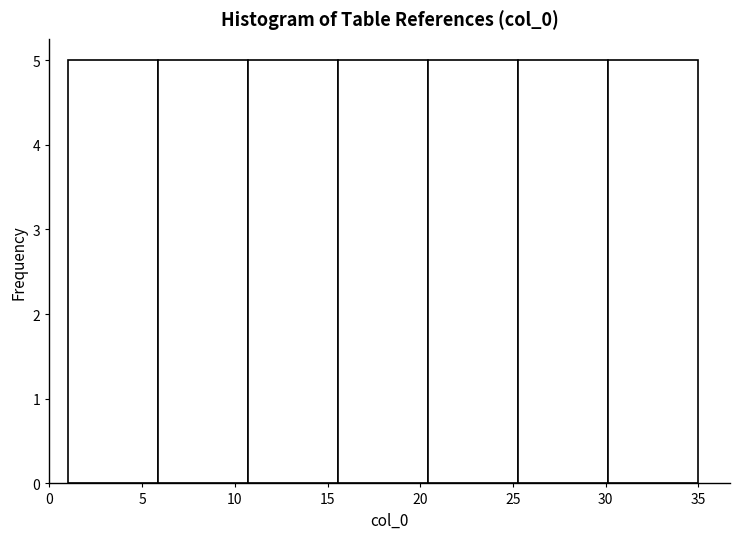

What is the height of the bar covering 25.5 to 30.0 on the x-axis? Neither the bar edges nor the heights are printed on the chart, so give them approximately, as read against the axes.

5